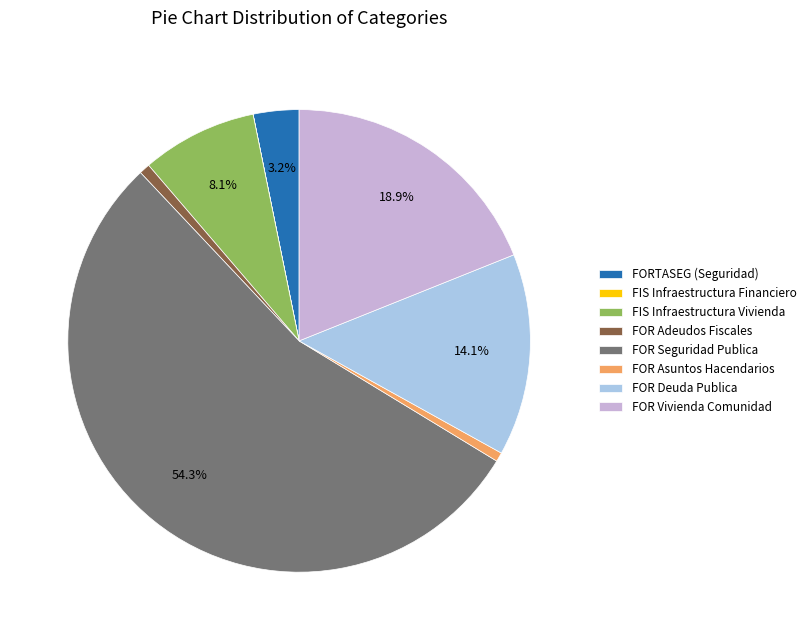

Approximately how many times larger is the value at FOR Deuda Publica compared to FOR Adeudos Fiscales?

18.8